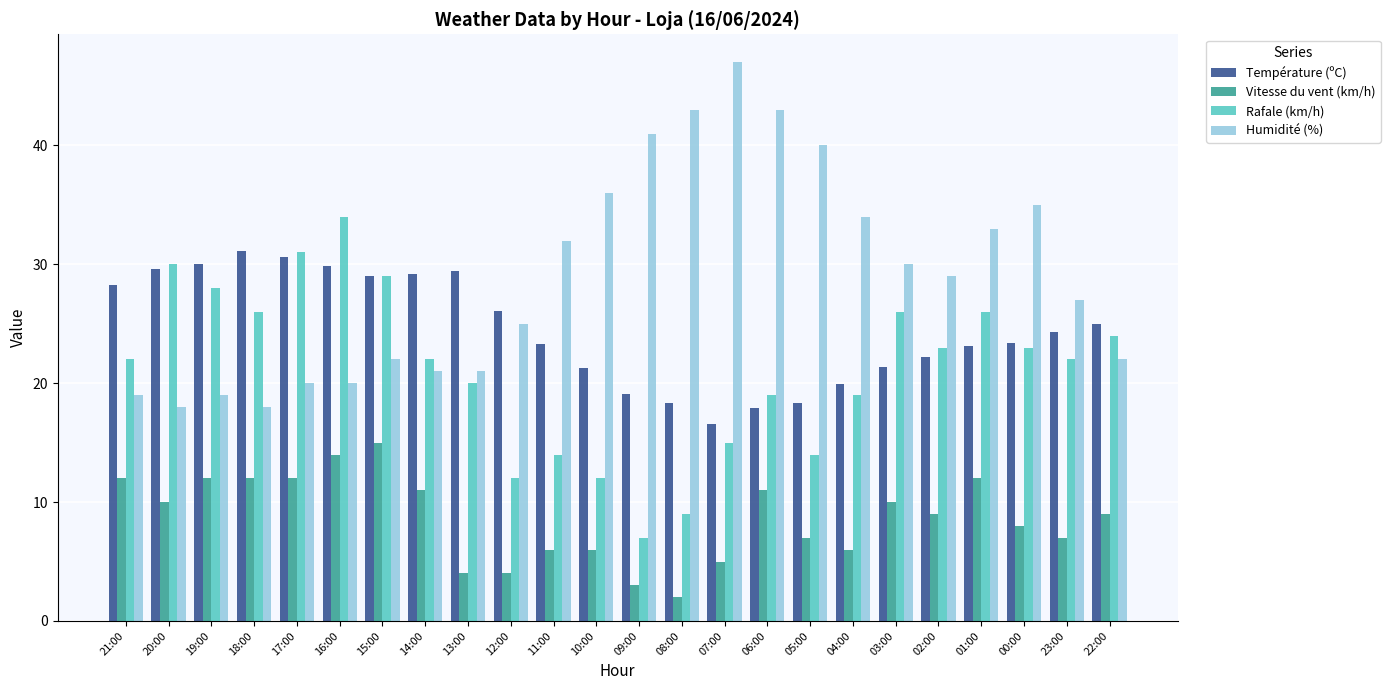

List the series in order of their peak value, lowest first.

Vitesse du vent (km/h), Température (ºC), Rafale (km/h), Humidité (%)